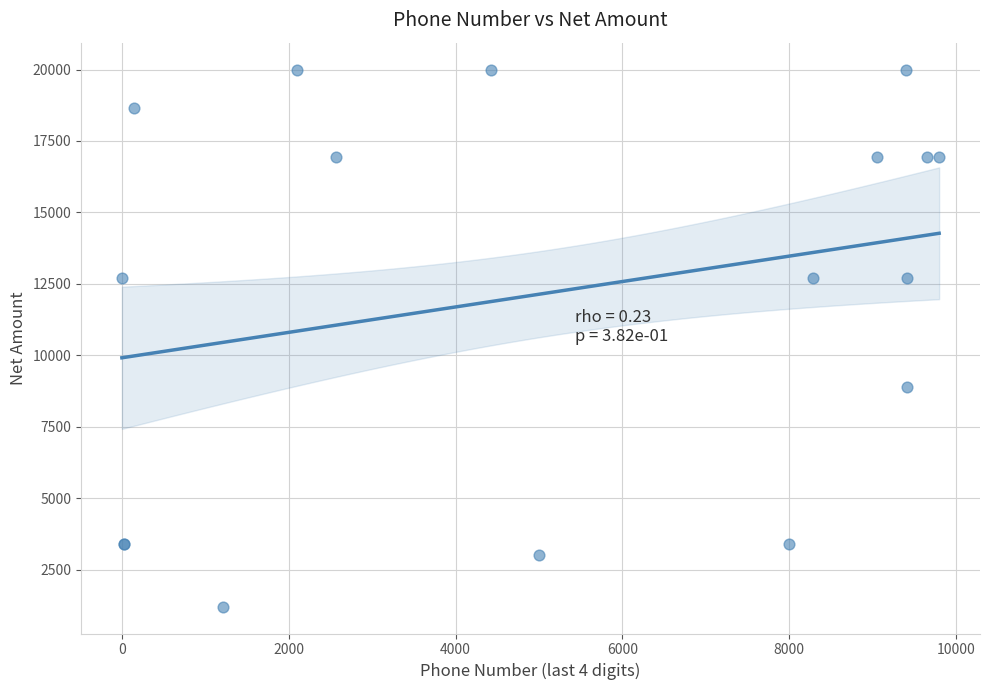

What Y value in the scatter plot is closest to 10600?

8898.3